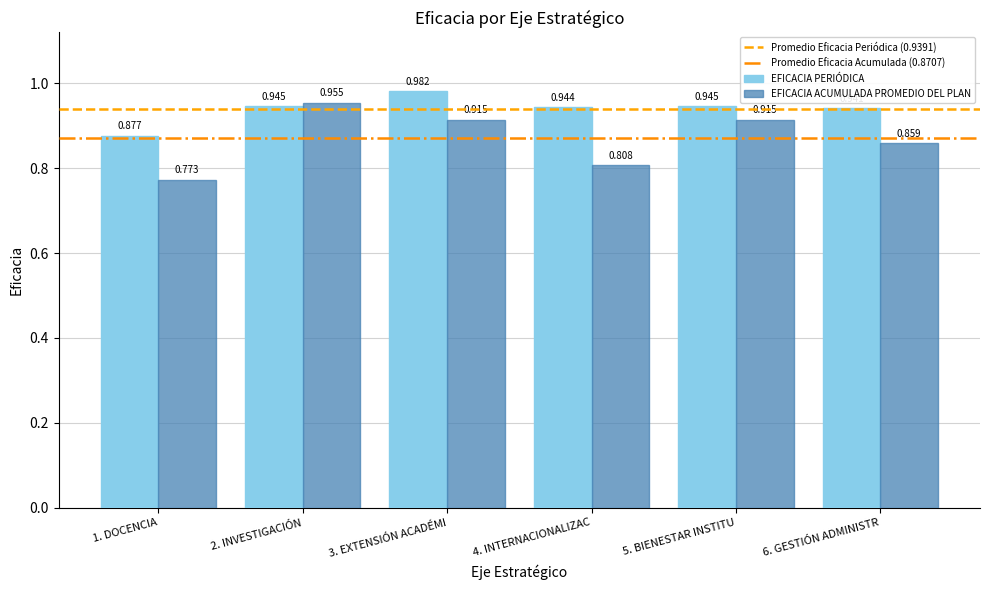

Is the value of EFICACIA PERIÓDICA at 2. INVESTIGACIÓN greater than the value of EFICACIA ACUMULADA PROMEDIO DEL PLAN at 6. GESTIÓN ADMINISTR?

Yes